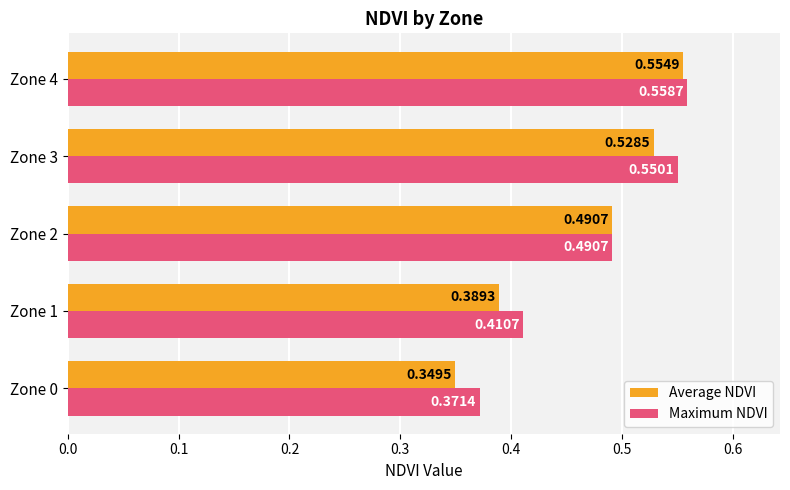

What is the sum of the Maximum NDVI values at Zone 1 and Zone 4?

1.0